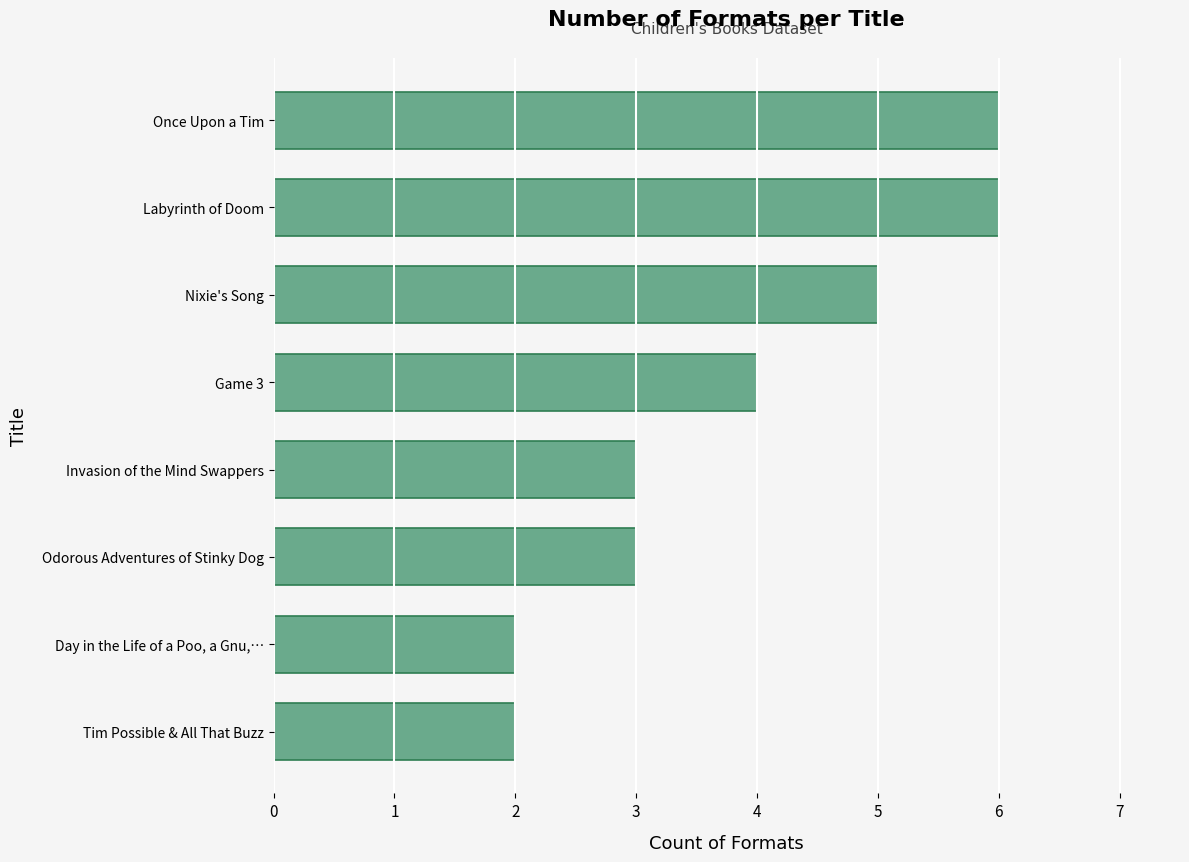

Reading top to bottom, what are all the values shown in this chart?

6	6	5	4	3	3	2	2